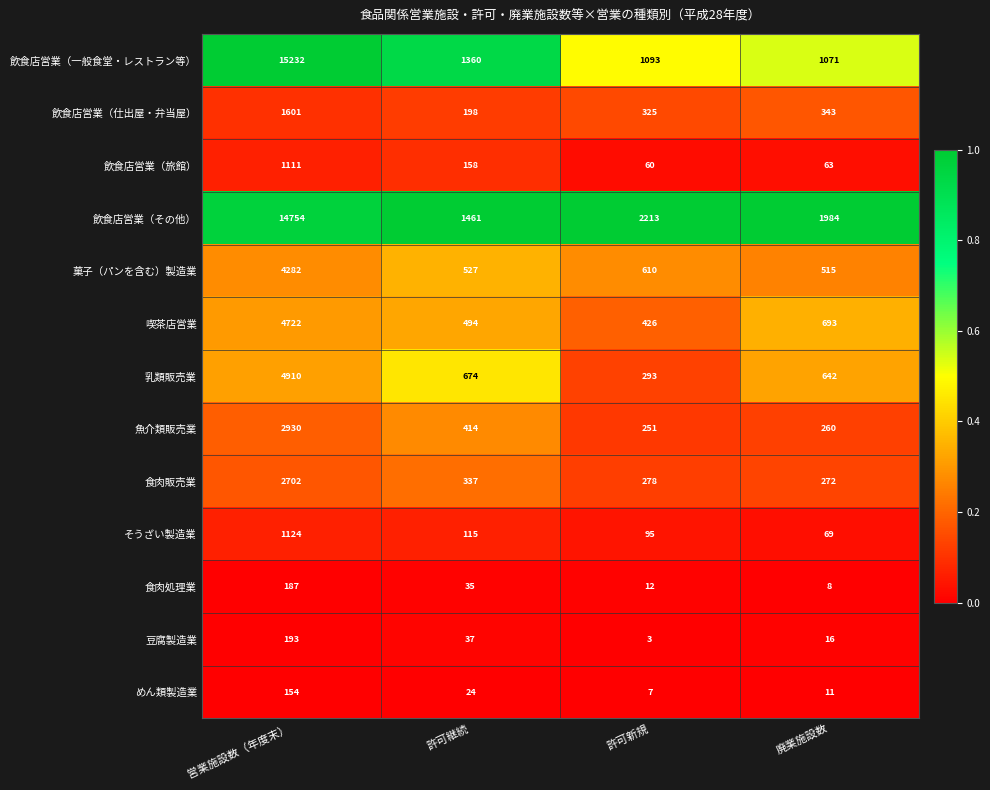

What is the total value across all series at 許可継続?

5834